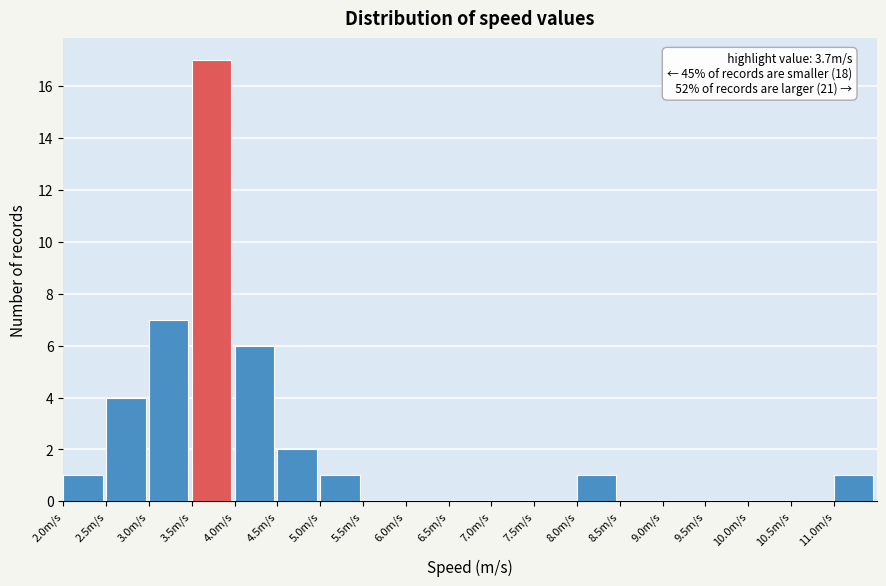

Which range on the x-axis has the tallest bar?

3.5 to 4.0